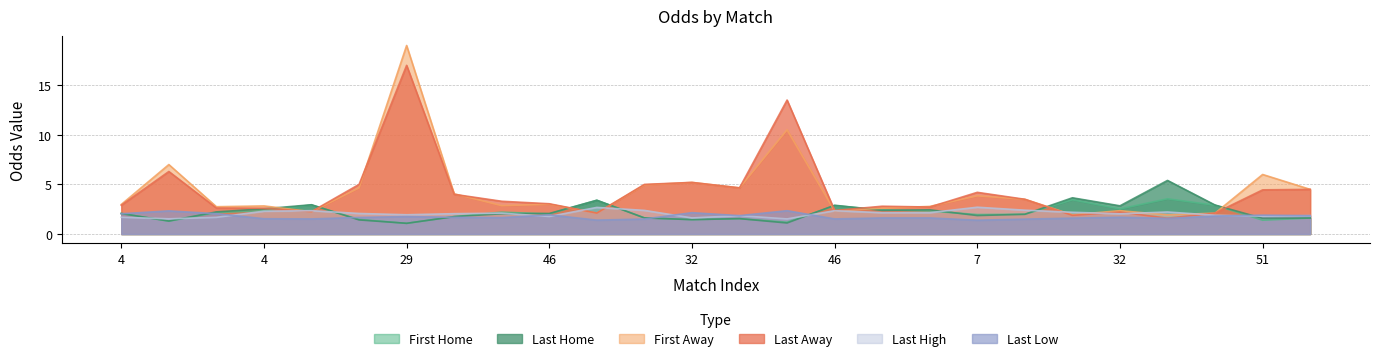

How many data points in last_away are above 3?

14